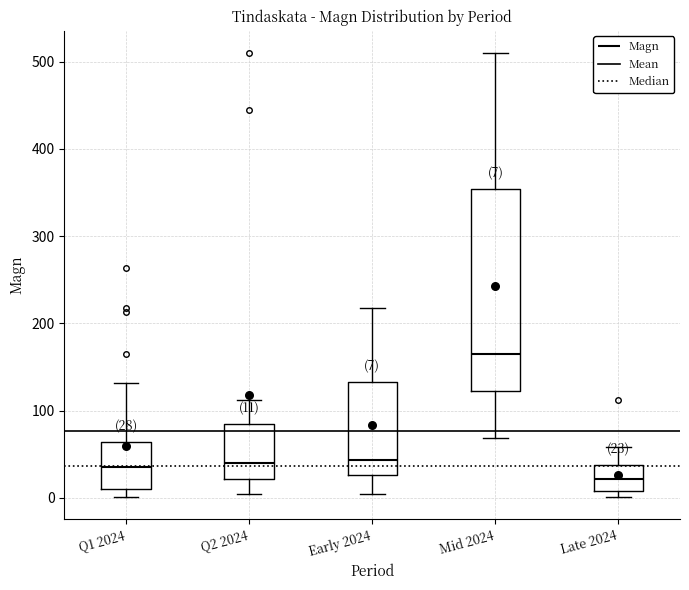

Which box has the lowest median line?

Late 2024